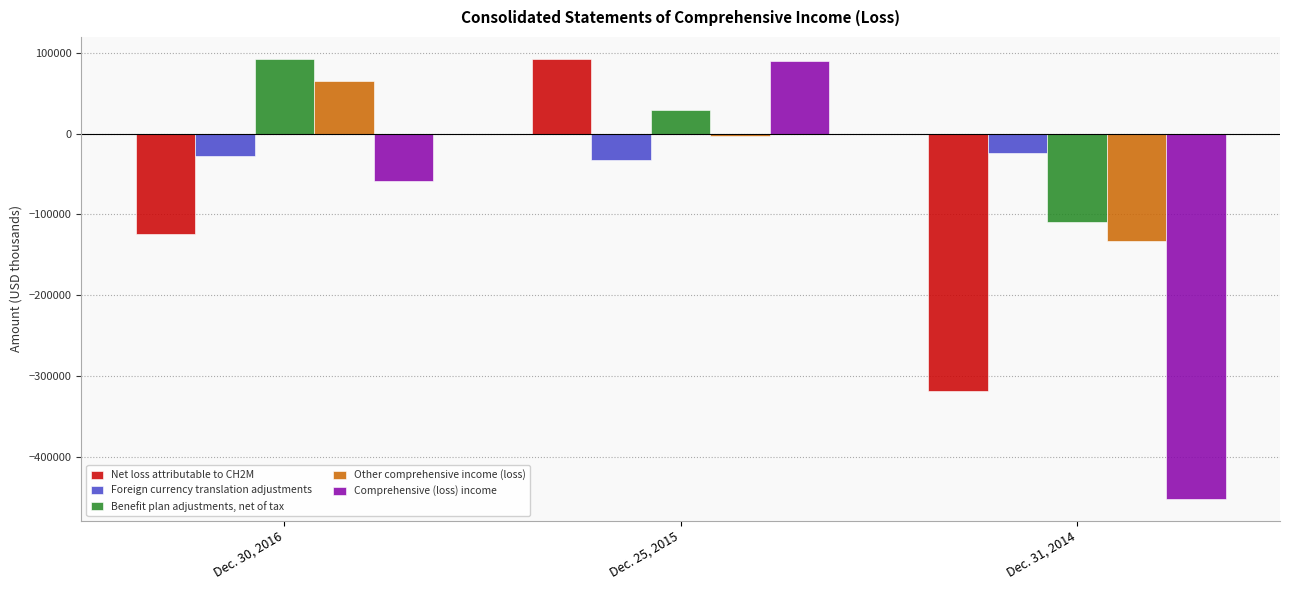

How many data points in Comprehensive (loss) income are less than -58958?

1